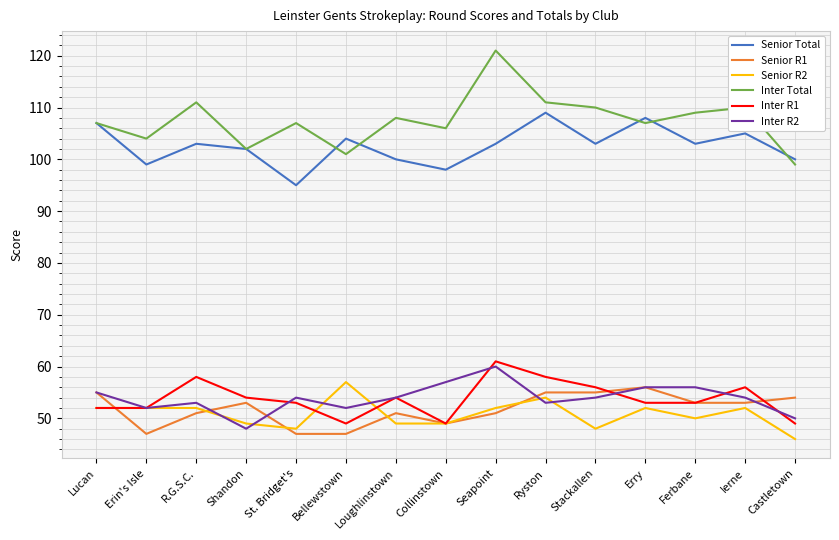

What position from the left is Shandon?

4